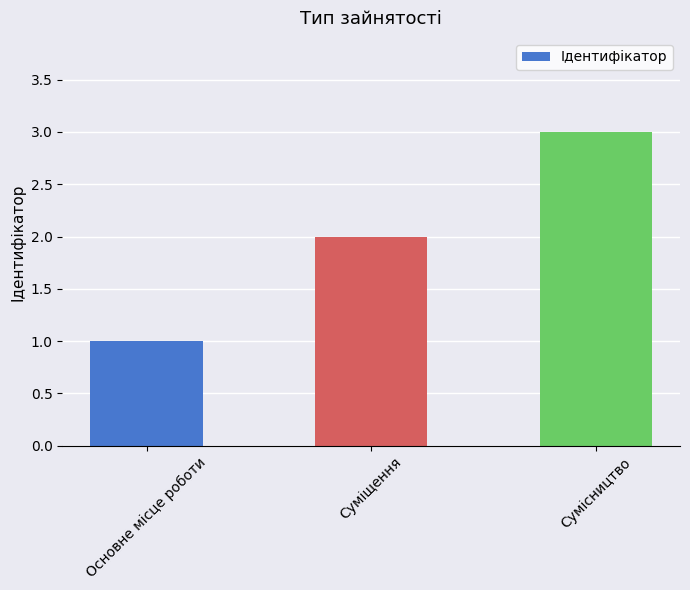

Approximately how many times larger is the value at Суміщення compared to Основне місце роботи?

2.0